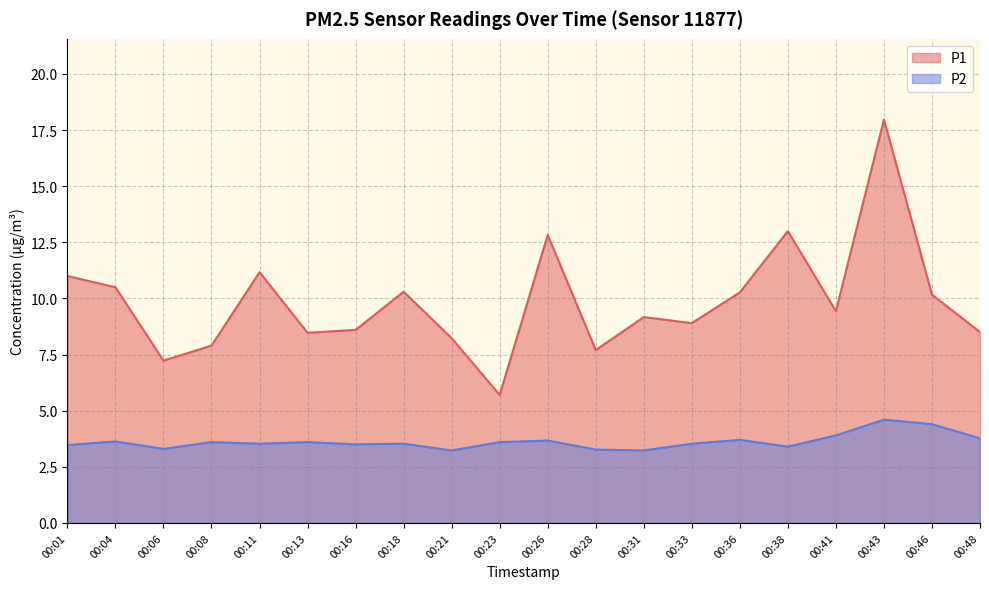

What is the difference between the maximum and minimum values in the P2 series?

1.4